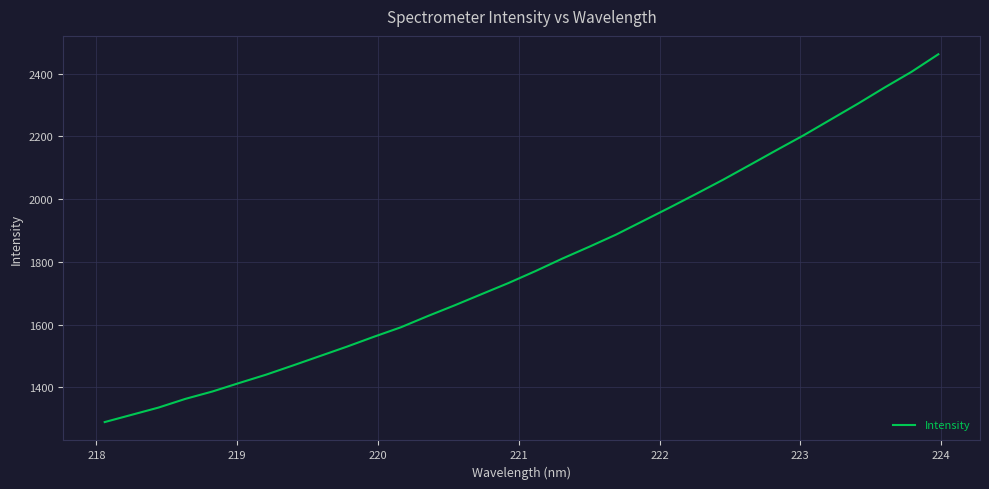

What is the greatest value displayed?

2462.1